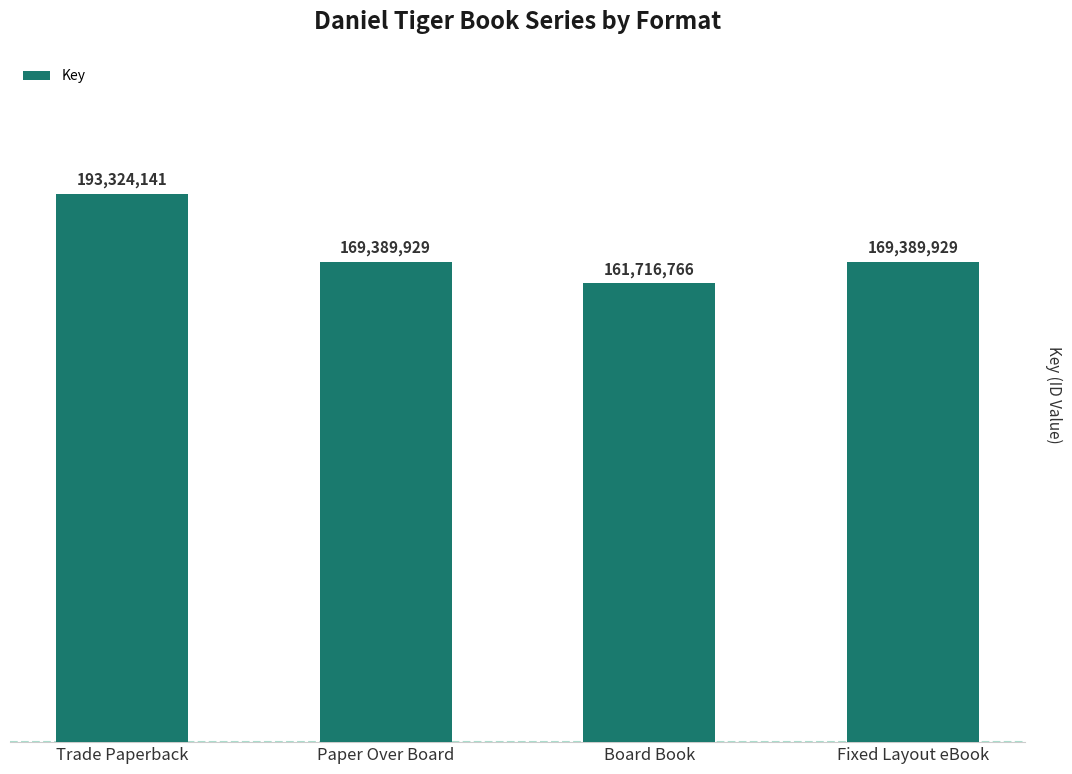

Read the value at Trade Paperback.

193324141